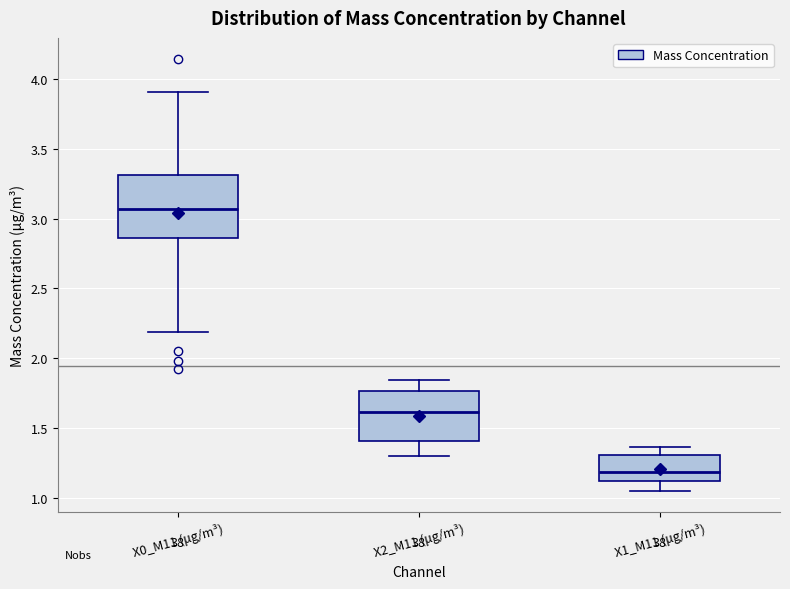

Which box has the highest median line?

X0_M11 (μg/m³)